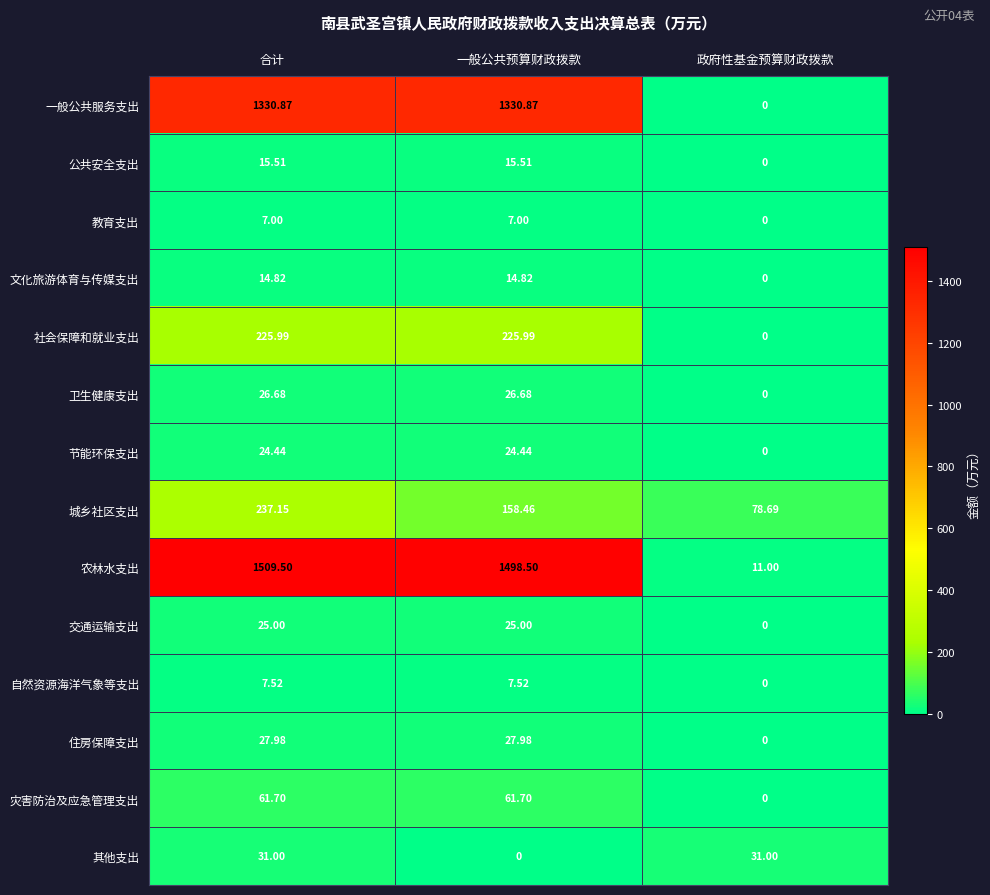

At which label is 城乡社区支出 closest to 157?

一般公共预算财政拨款